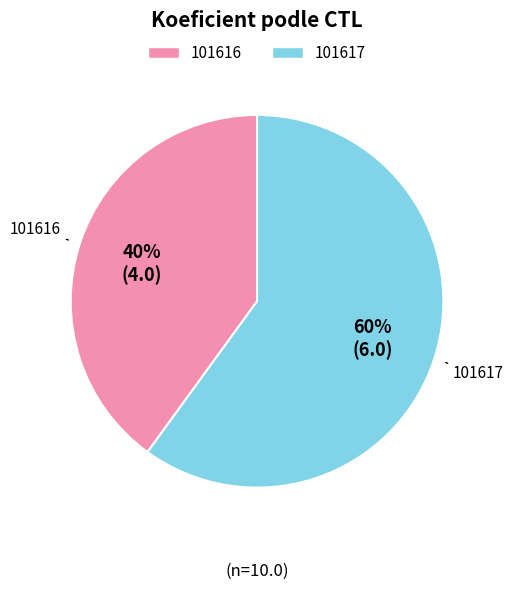

Which slice is the largest?

101617